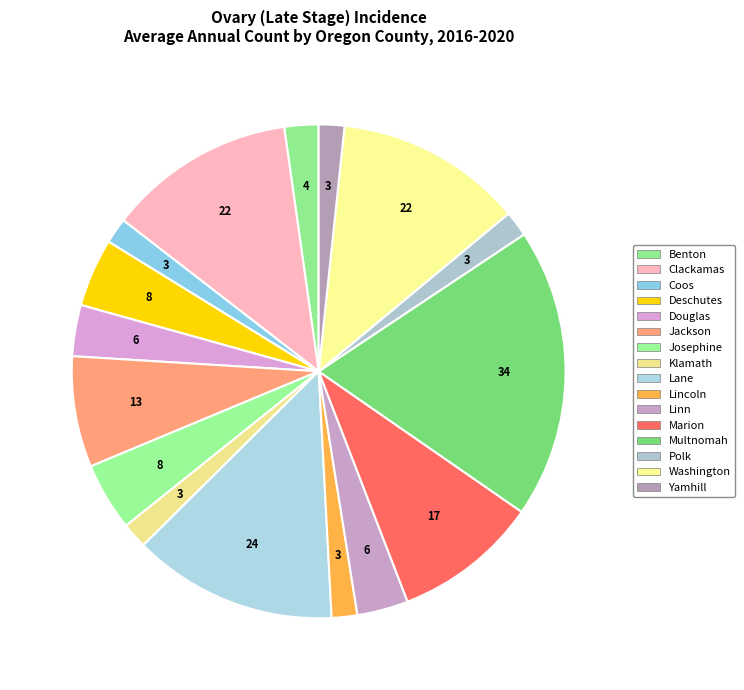

How many slices are in this pie chart?

16